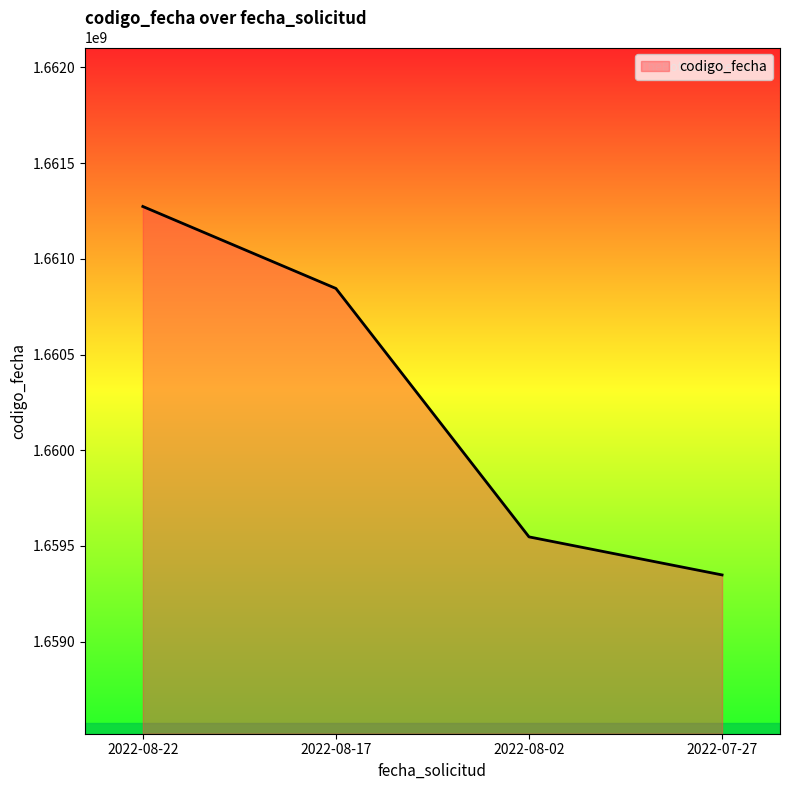

Where does the data first go above 1660845148?

2022-08-22